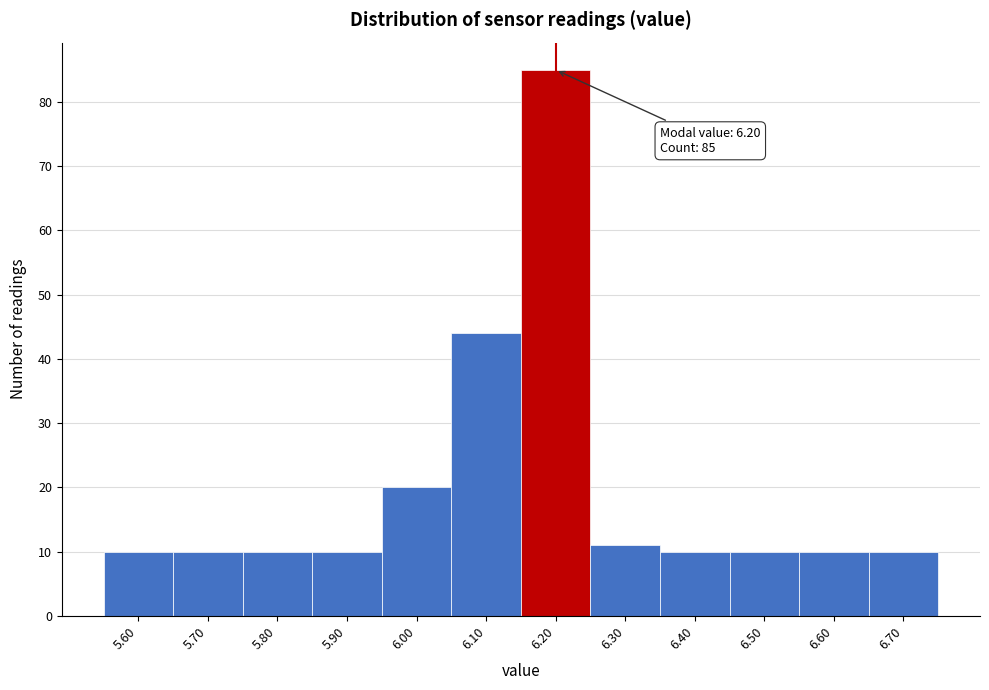

Over which range of the x-axis is the bar tallest?

6.15 to 6.25